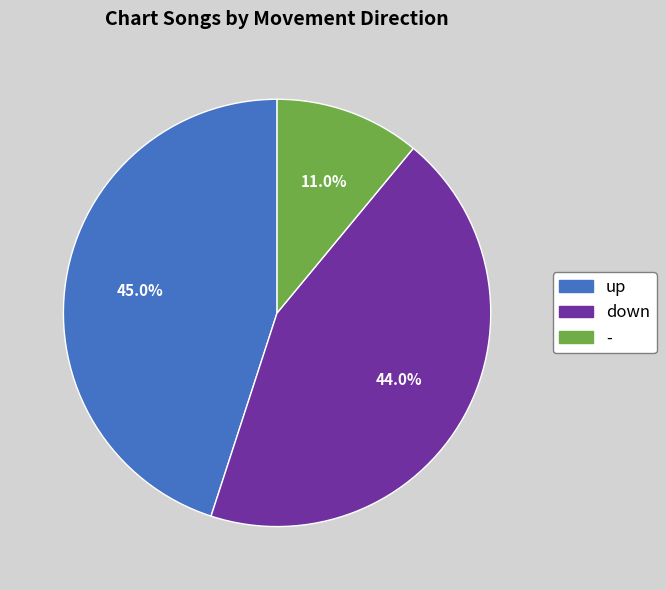

To the nearest percent, what is the average slice percentage?

33%